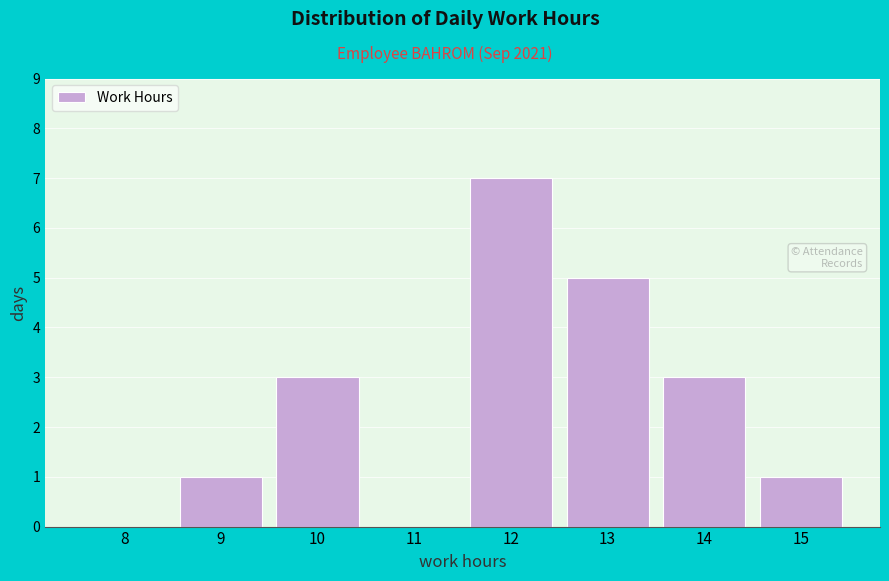

Reading left to right, list all the values displayed in this chart.

8=0	9=1	10=3	11=0	12=7	13=5	14=3	15=1